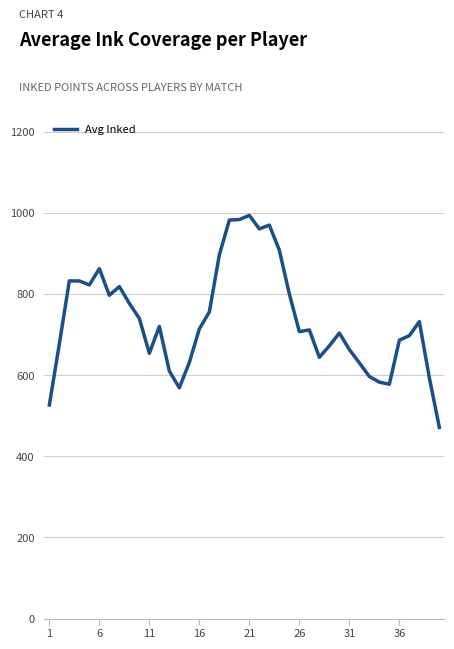

What is the greatest value displayed?

993.6